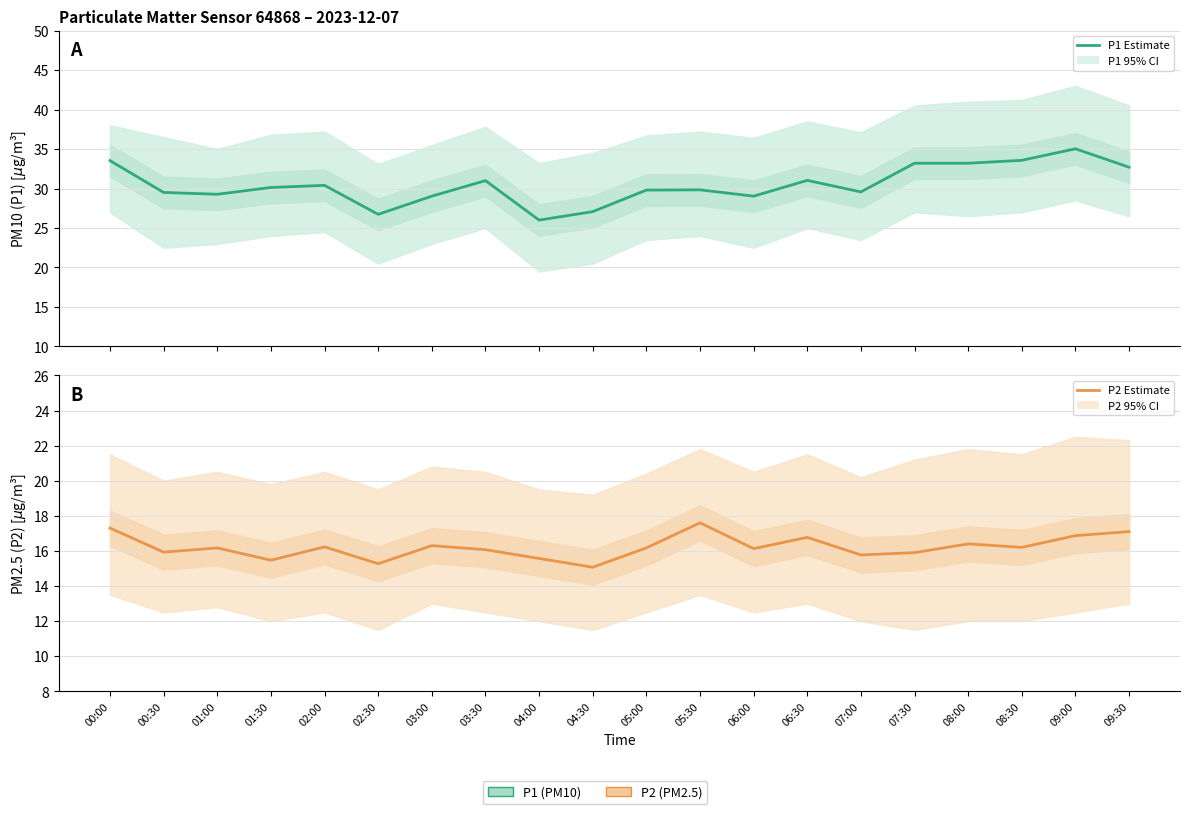

What is the difference between the maximum and second lowest values in the P1 (PM10) Estimate series?

8.3